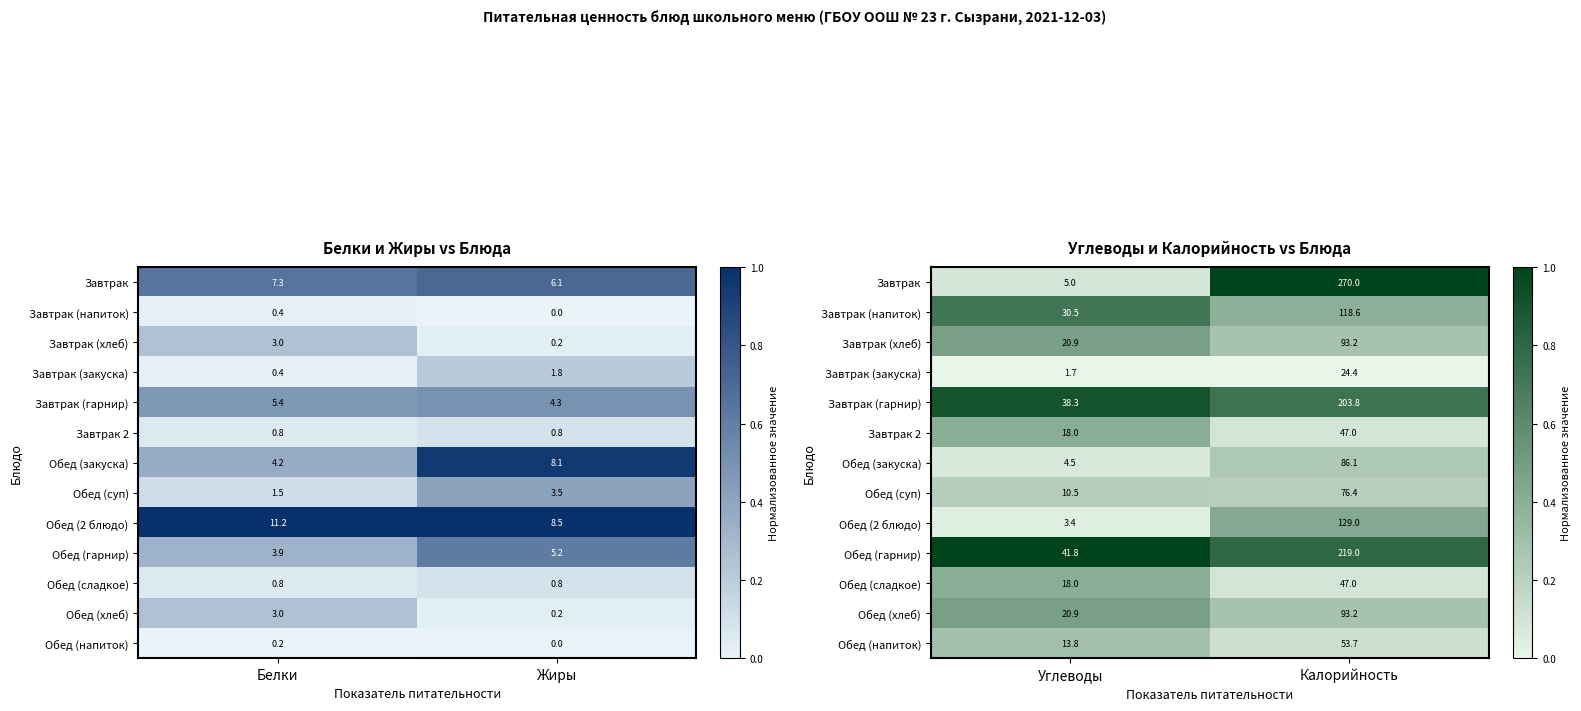

List the series in order of their peak value, highest first.

Завтрак, Обед (гарнир), Завтрак (гарнир), Завтрак (напиток), Завтрак (хлеб), Обед (хлеб), Обед (2 блюдо), Завтрак 2, Обед (сладкое), Обед (напиток), Обед (закуска), Обед (суп), Завтрак (закуска)